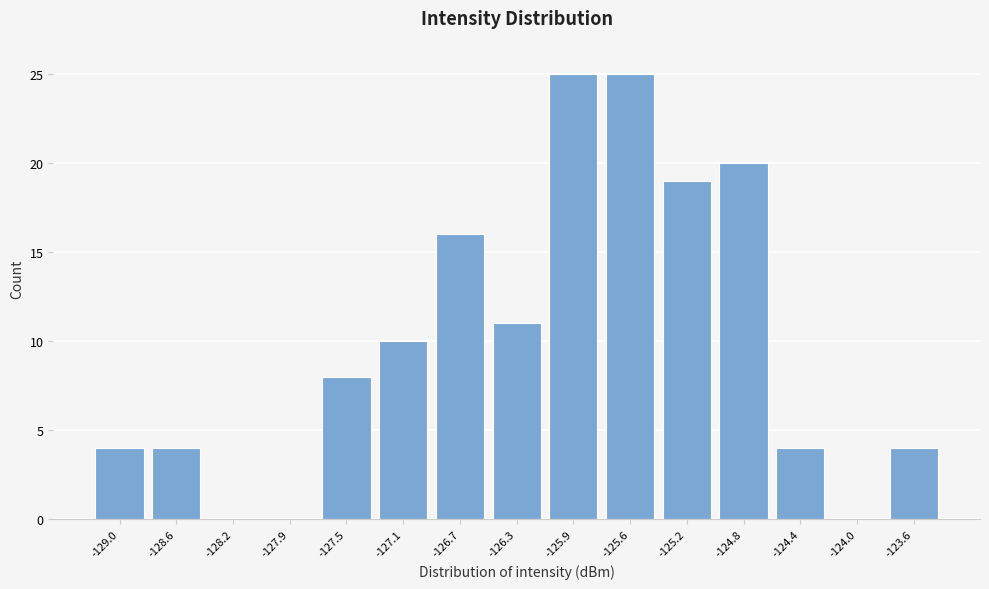

Reading left to right, transcribe all the data shown in this chart.

-129.0=4	-128.6=4	-128.2=0	-127.9=0	-127.5=8	-127.1=10	-126.7=16	-126.3=11	-125.9=25	-125.6=25	-125.2=19	-124.8=20	-124.4=4	-124.0=0	-123.6=4